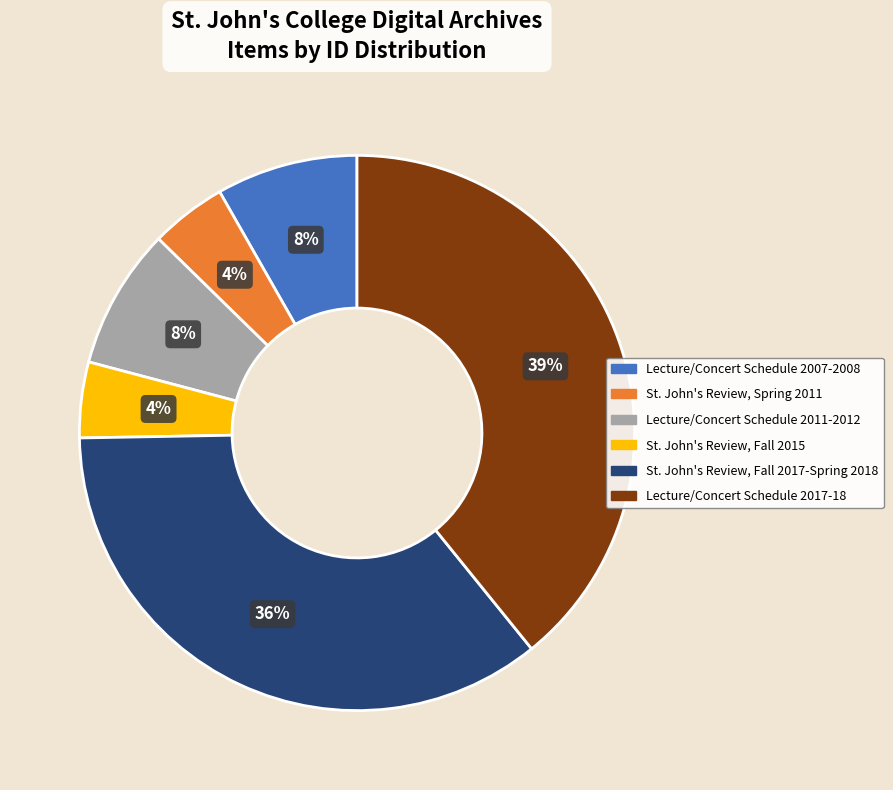

Is there a majority slice in this chart?

No